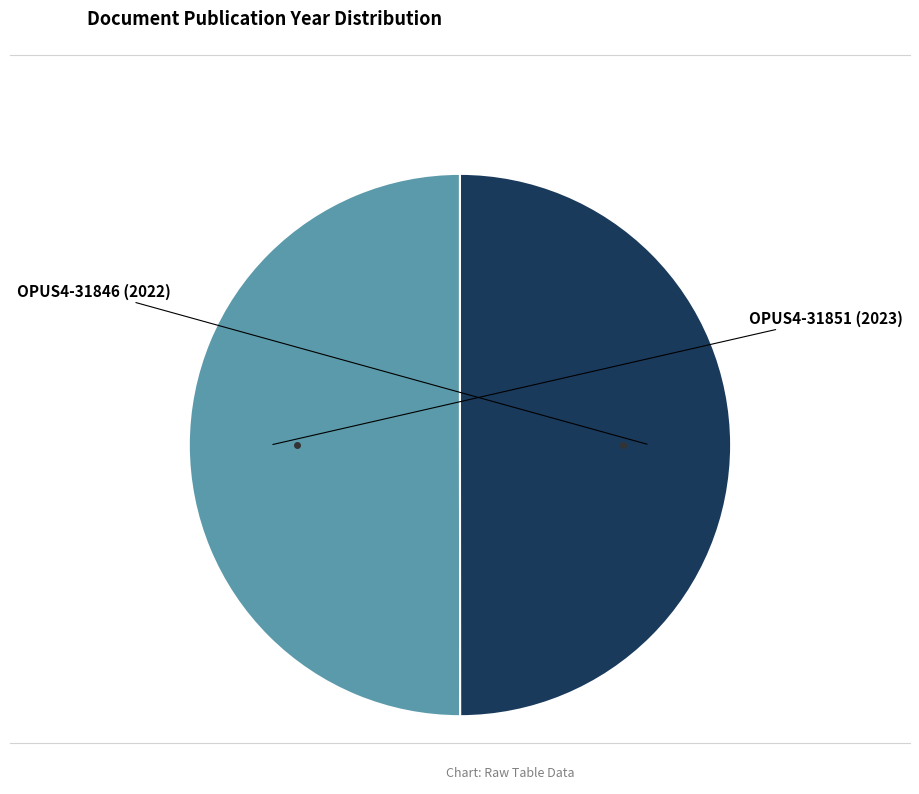

To the nearest percent, what is the average slice percentage?

50%